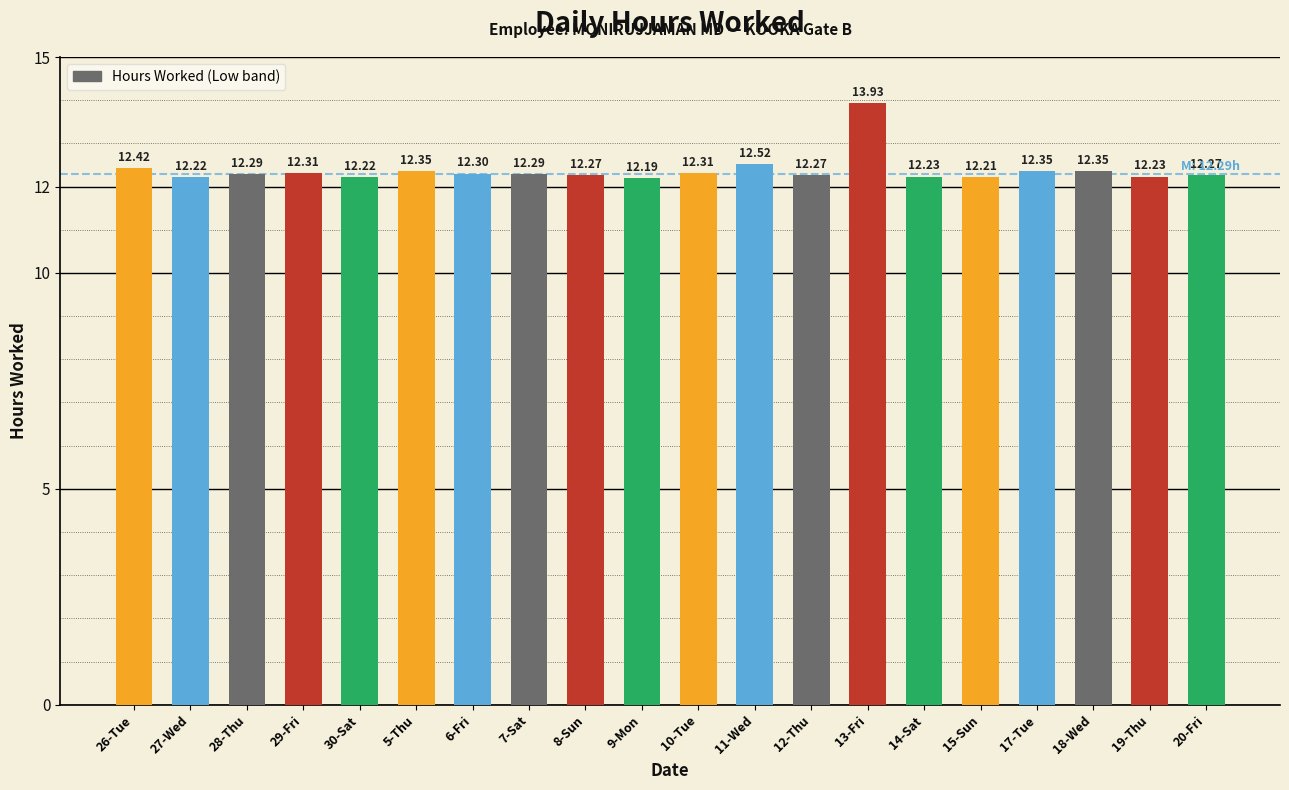

What is the average value?

12.4